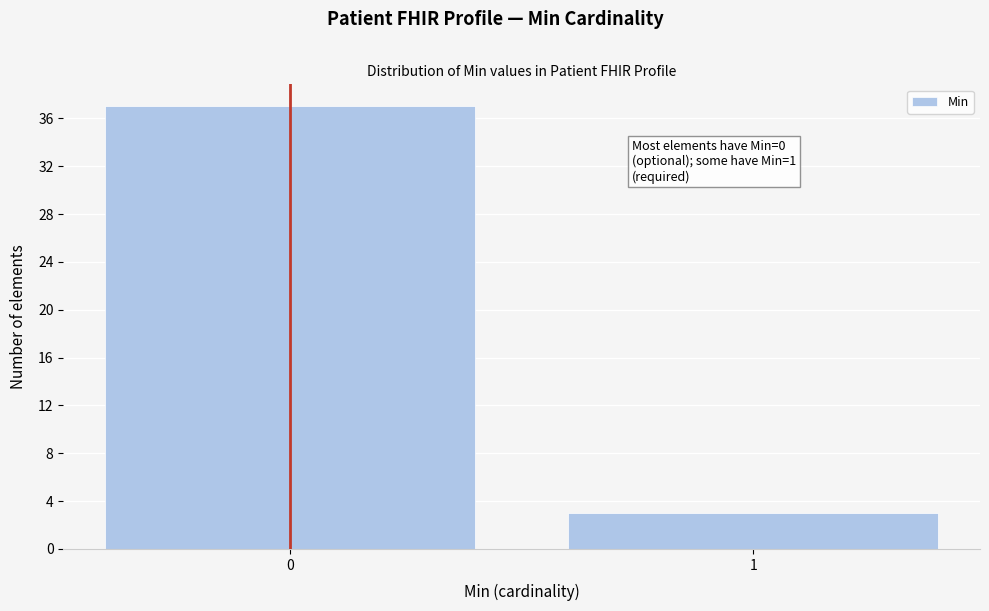

Reading left to right, transcribe all the data shown in this chart.

0=37	1=3